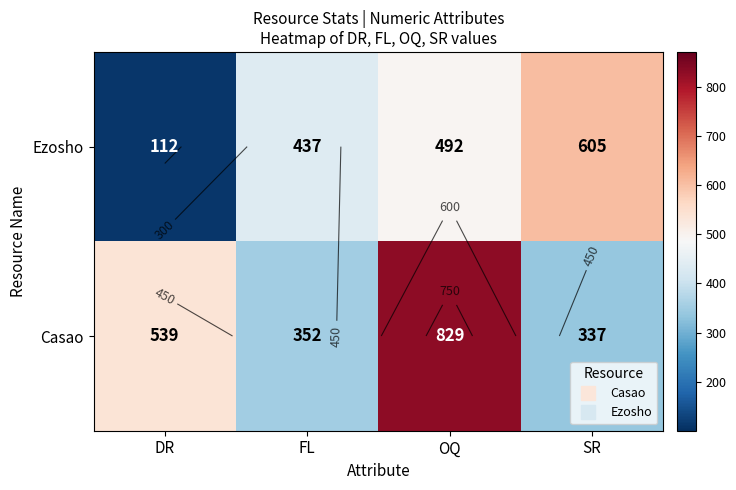

Read the Ezosho value at FL.

437